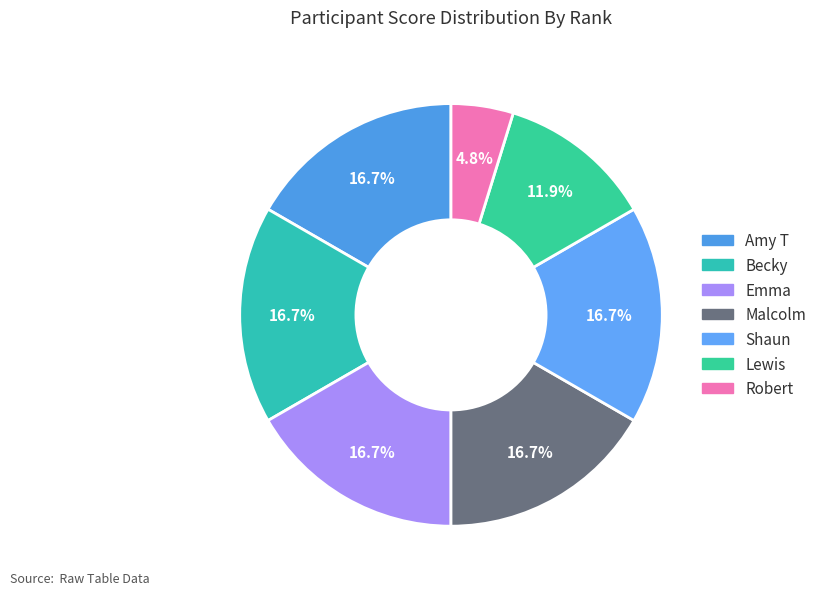

Do Becky and Robert together represent more than half of the pie?

No